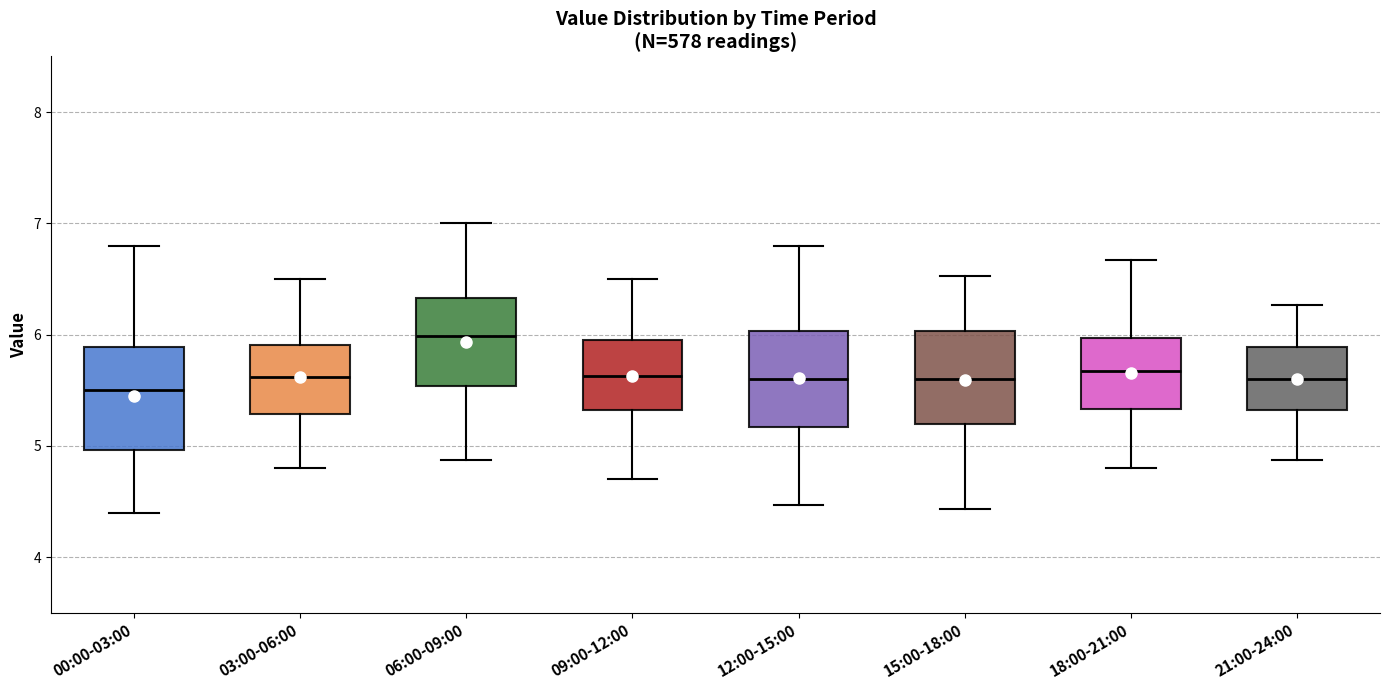

Reading left to right, transcribe this box plot: for each box, give where its median line is, the range the box spans, and where its two whiskers end, as read against the y-axis. The values are not printed on the chart, so give them approximately, as read against the axis.

00:00-03:00: median 5.5, box 5.0 to 5.9, whiskers 4.4 to 6.8
03:00-06:00: median 5.6, box 5.3 to 5.9, whiskers 4.8 to 6.5
06:00-09:00: median 6.0, box 5.5 to 6.3, whiskers 4.9 to 7.0
09:00-12:00: median 5.6, box 5.3 to 6.0, whiskers 4.7 to 6.5
12:00-15:00: median 5.6, box 5.2 to 6.0, whiskers 4.5 to 6.8
15:00-18:00: median 5.6, box 5.2 to 6.0, whiskers 4.4 to 6.5
18:00-21:00: median 5.7, box 5.3 to 6.0, whiskers 4.8 to 6.7
21:00-24:00: median 5.6, box 5.3 to 5.9, whiskers 4.9 to 6.3